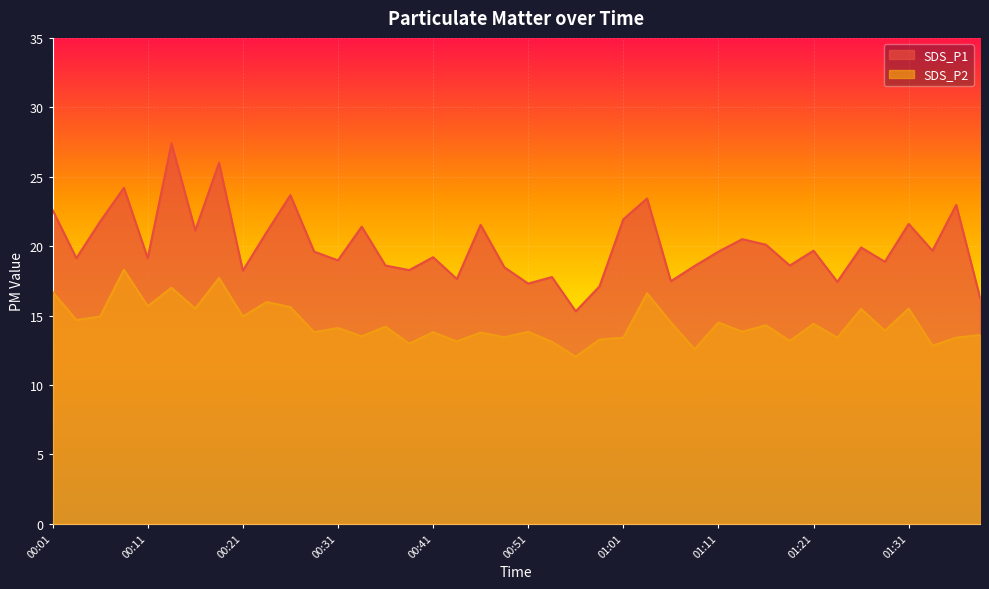

How many series are shown in this chart?

2